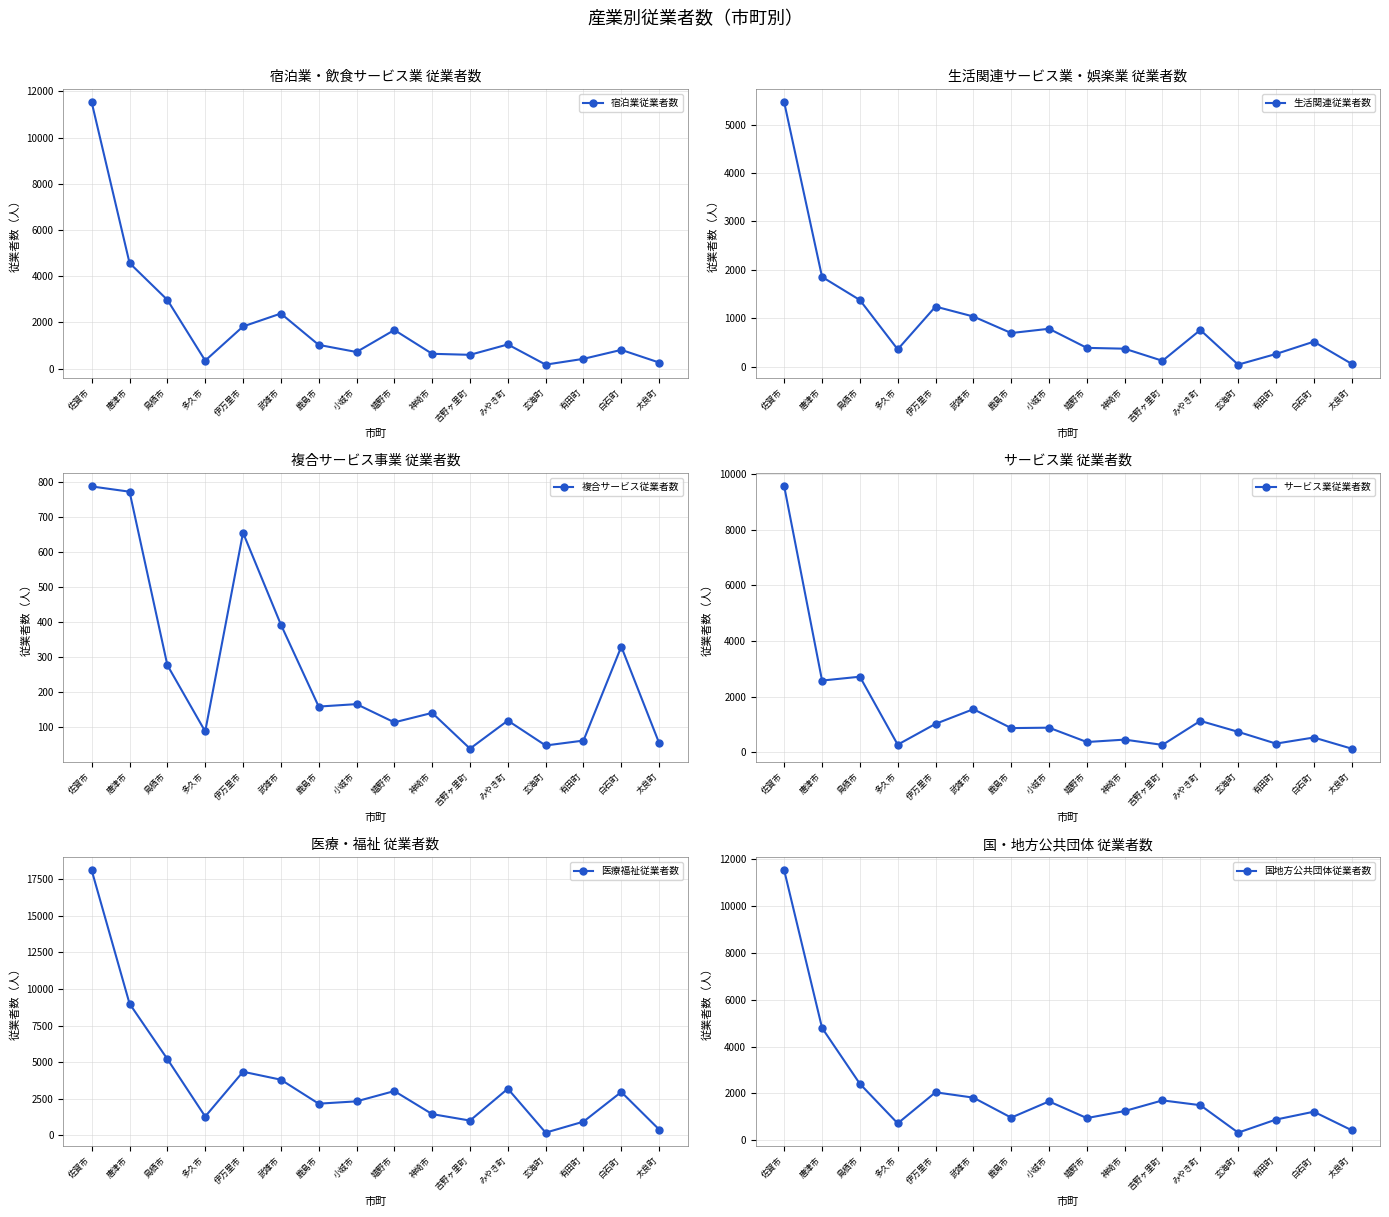

What is the difference between the highest and lowest values at 吉野ヶ里町?

1665